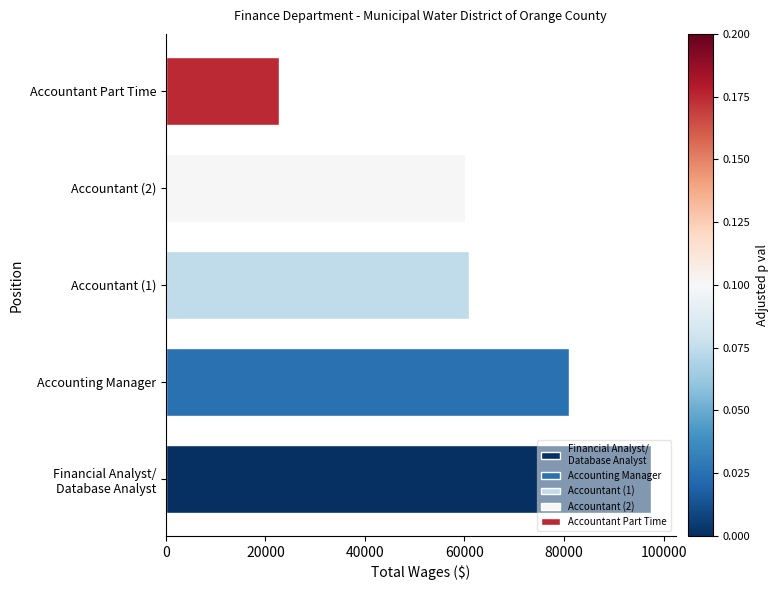

How many bars are there in total?

5